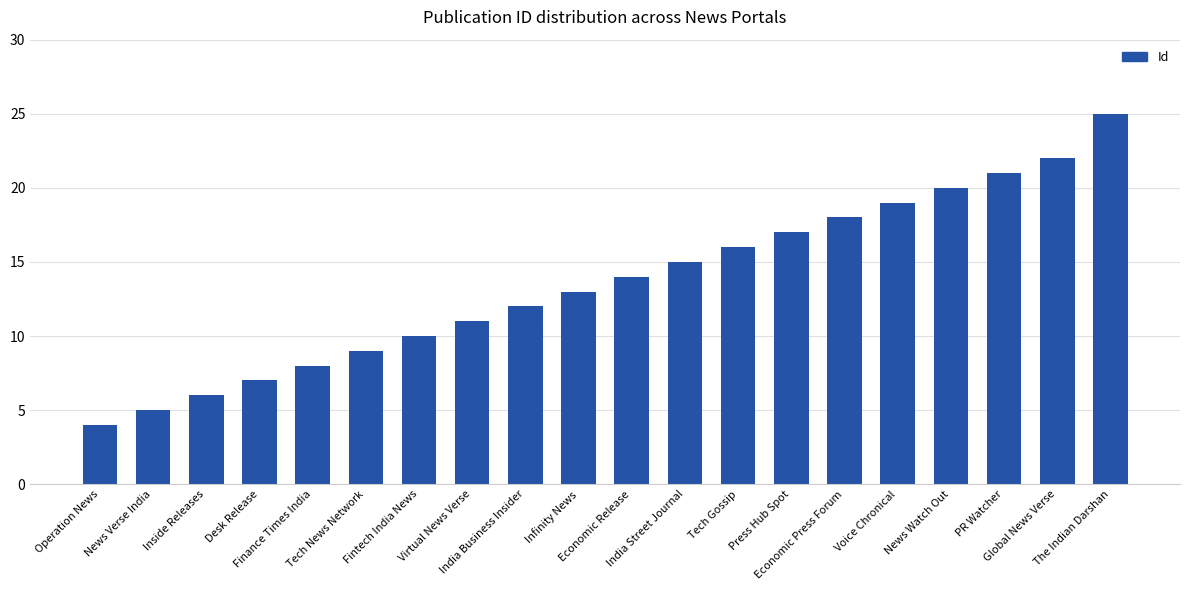

The value at Voice Chronical is 26. True or false?

False